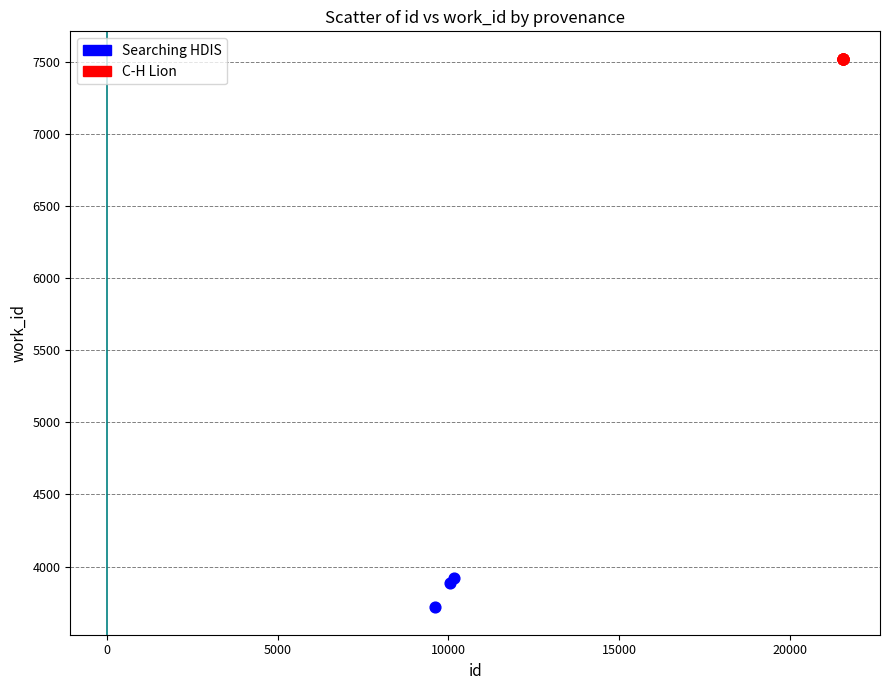

Which series reaches the minimum Y coordinate?

Searching HDIS